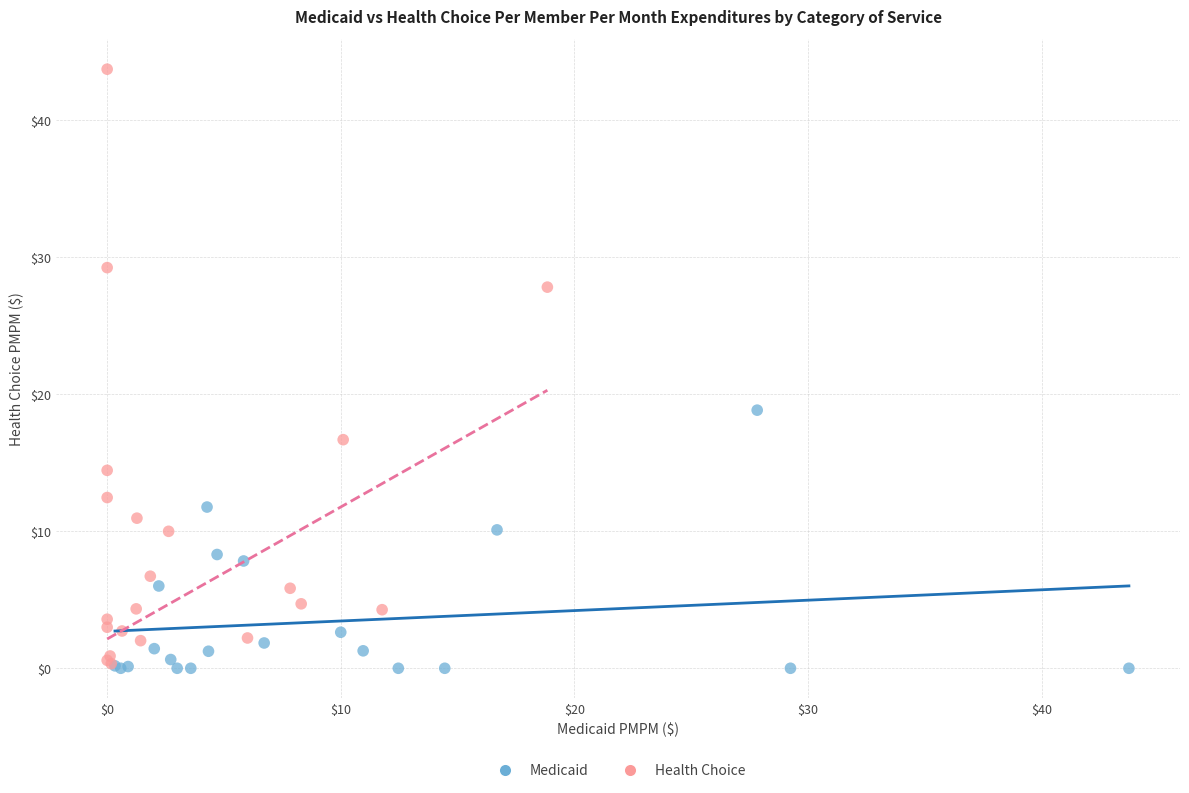

Which series has the widest spread of Y values?

Health Choice